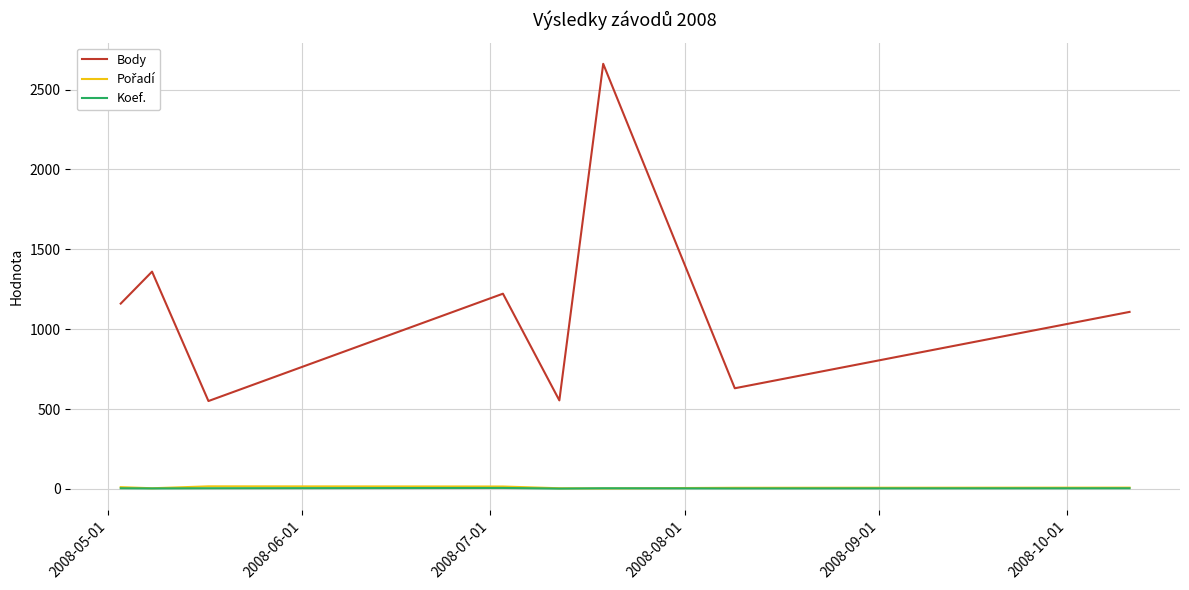

What is the average value of the Body series?

1156